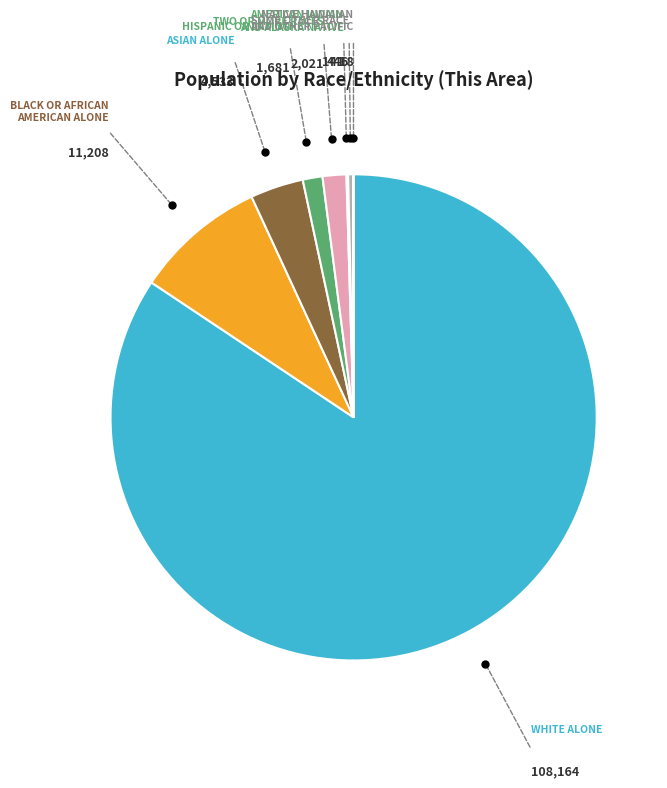

How many slices are in this pie chart?

8